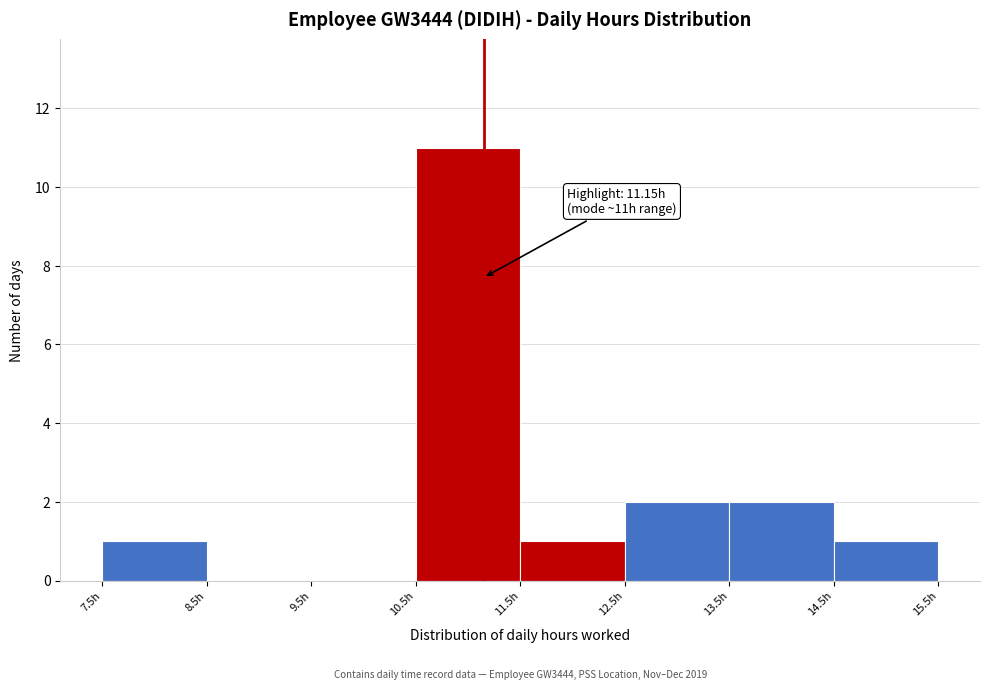

Which range on the x-axis has the tallest bar?

10.5 to 11.5